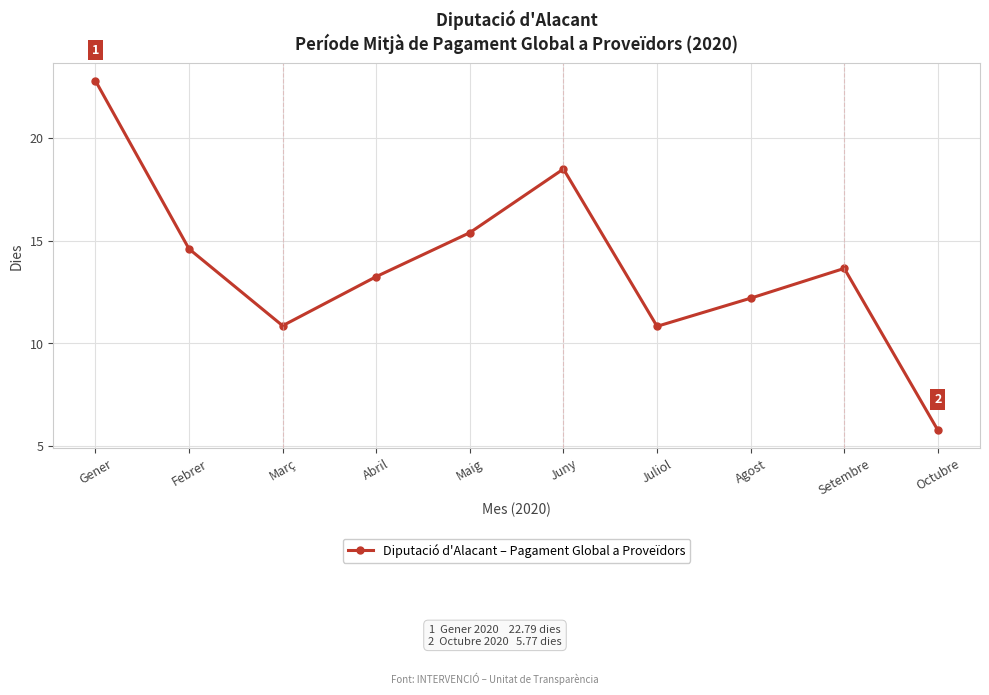

Which label corresponds to the smallest value in the chart?

Octubre